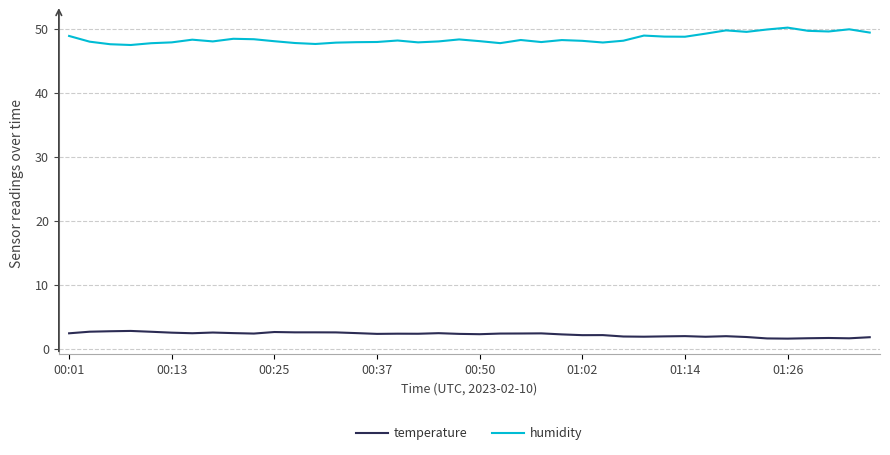

True or false: humidity and temperature intersect in this chart.

False